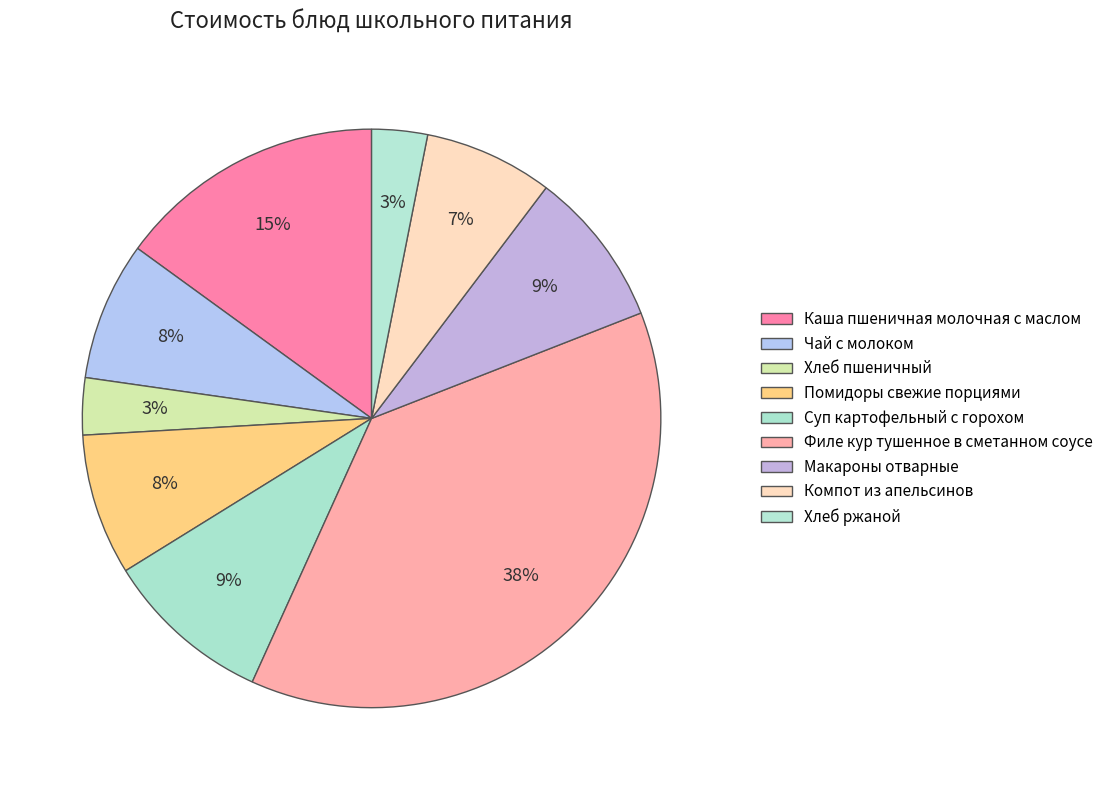

Does Хлеб ржаной account for over 50% of the chart?

No